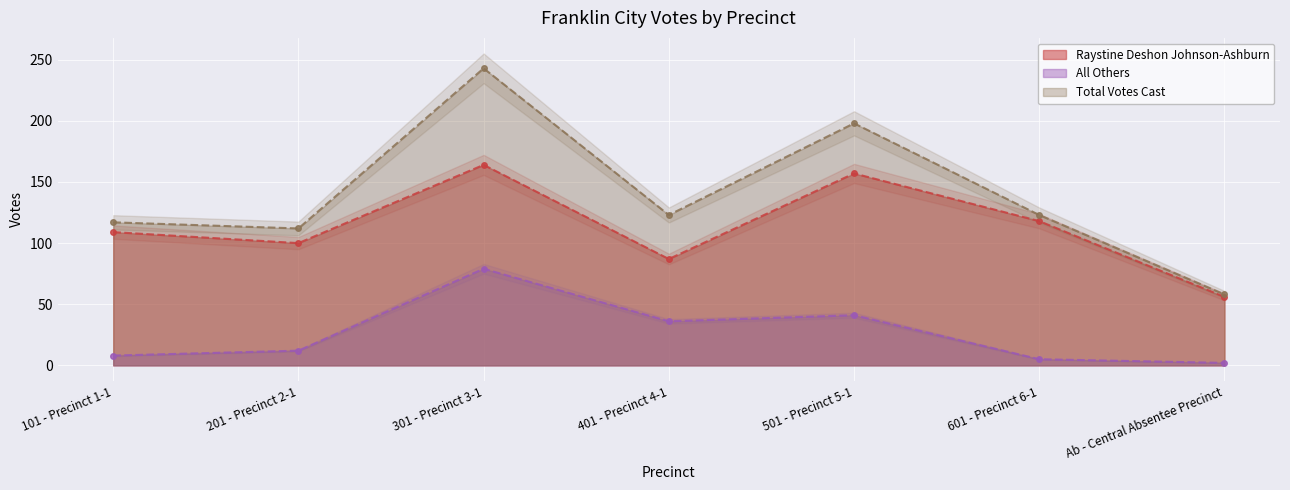

What is the total value across all series at Ab - Central Absentee Precinct?

116